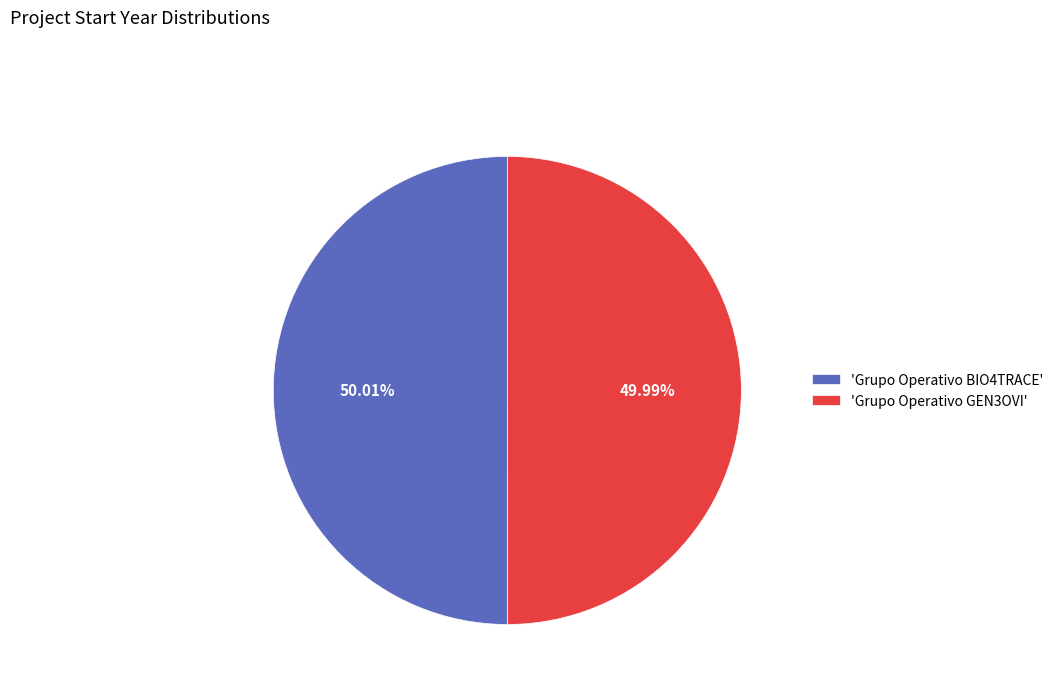

What is the ratio of the value at 'Grupo Operativo GEN3OVI' to the value at 'Grupo Operativo BIO4TRACE'?

1.0